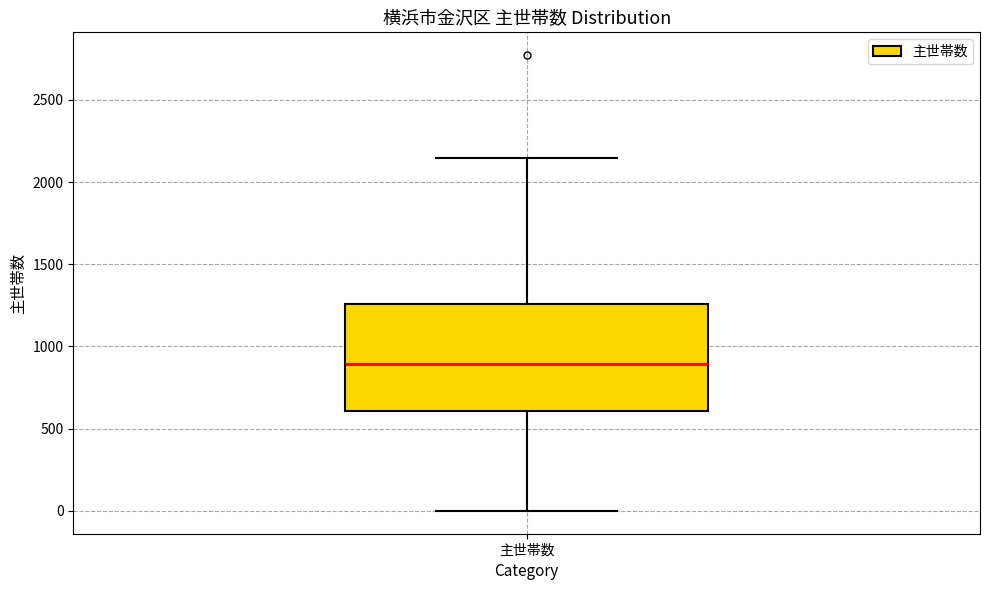

Where does the lower whisker of the box for 主世帯数 end on the y-axis? The values are not printed on the chart, so give them approximately, as read against the axis.

0